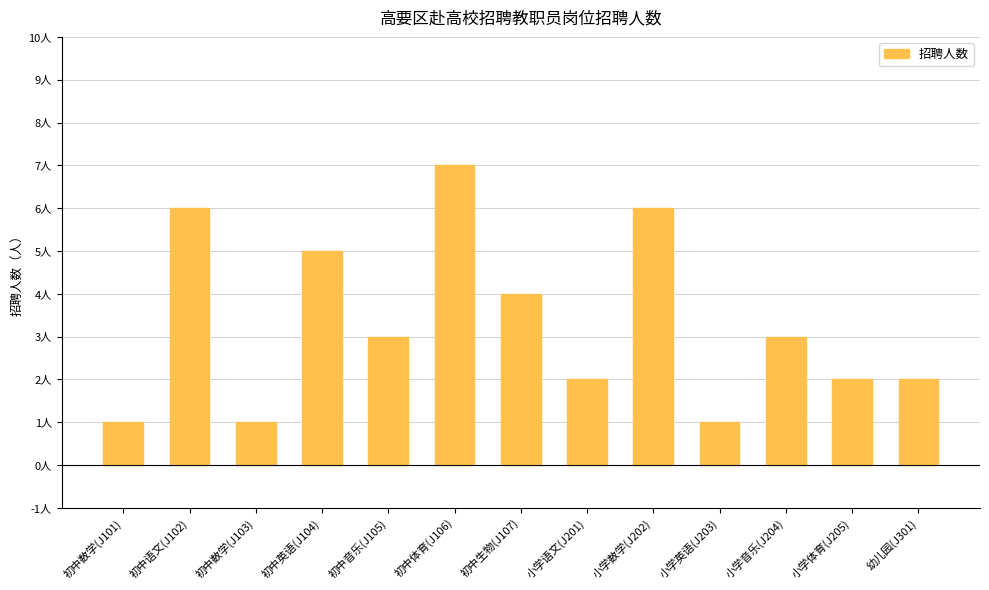

Does the chart contain any negative values?

No